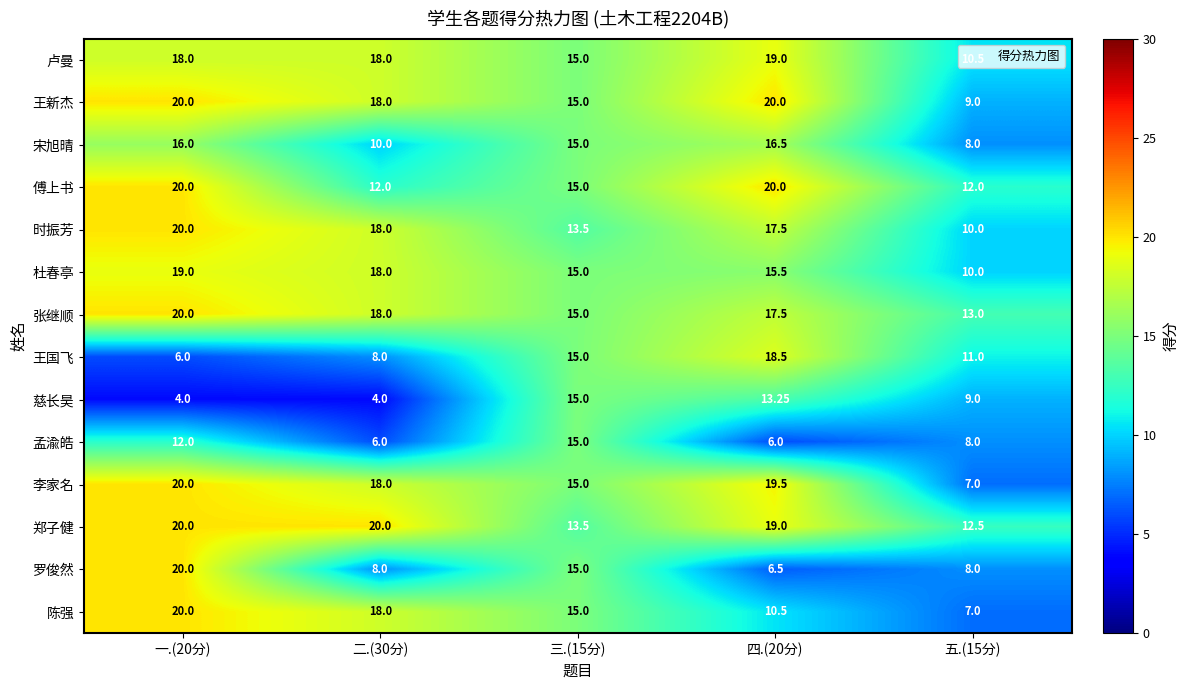

Between 一.(20分) and 四.(20分), which series saw the biggest shift?

罗俊然